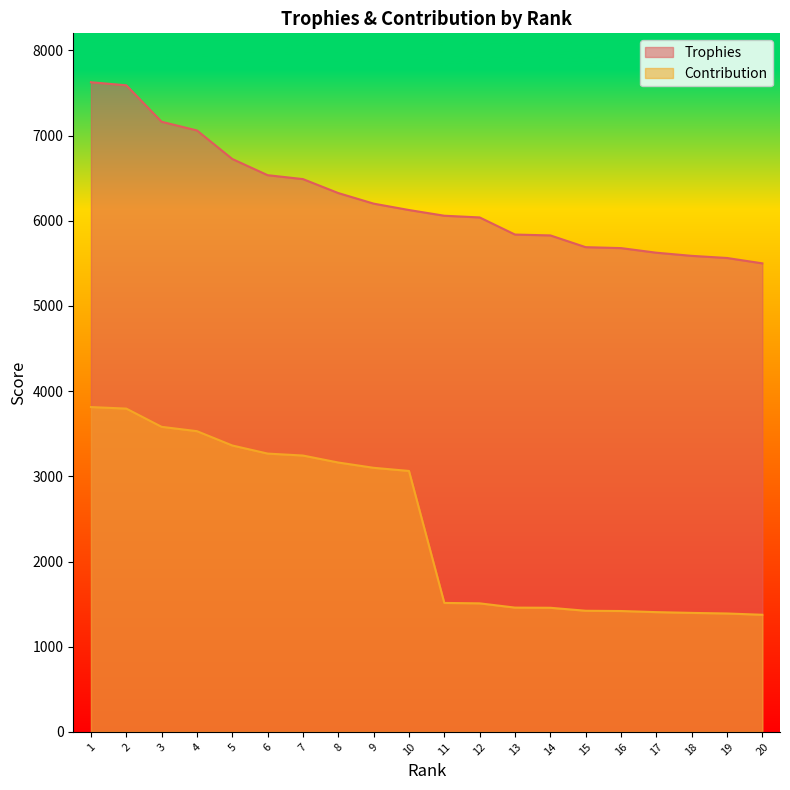

Rank the categories by Contribution value from lowest to highest.

20, 19, 18, 17, 16, 15, 14, 13, 12, 11, 10, 9, 8, 7, 6, 5, 4, 3, 2, 1